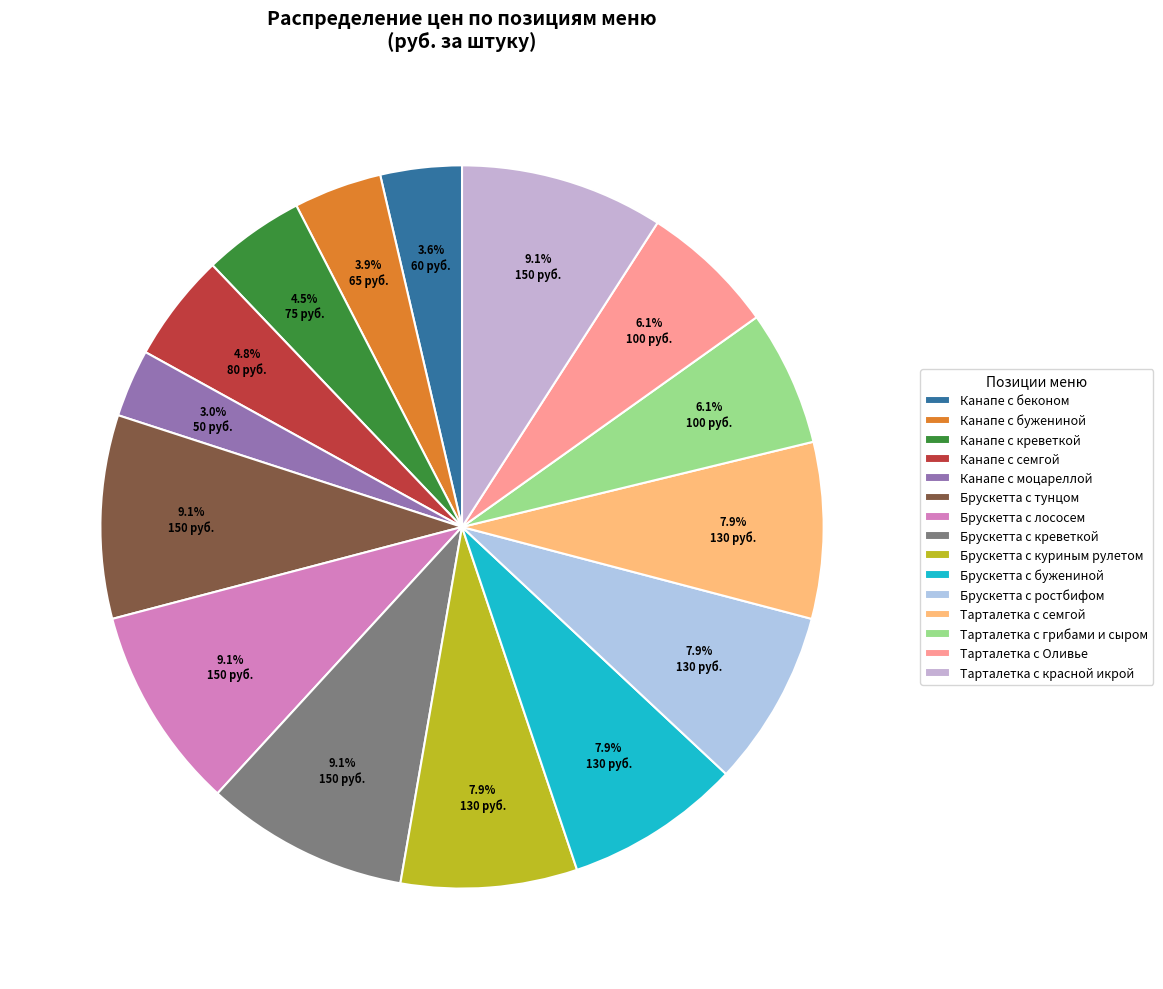

To the nearest percent, what percentage of the pie is Тарталетка с грибами и сыром?

6%